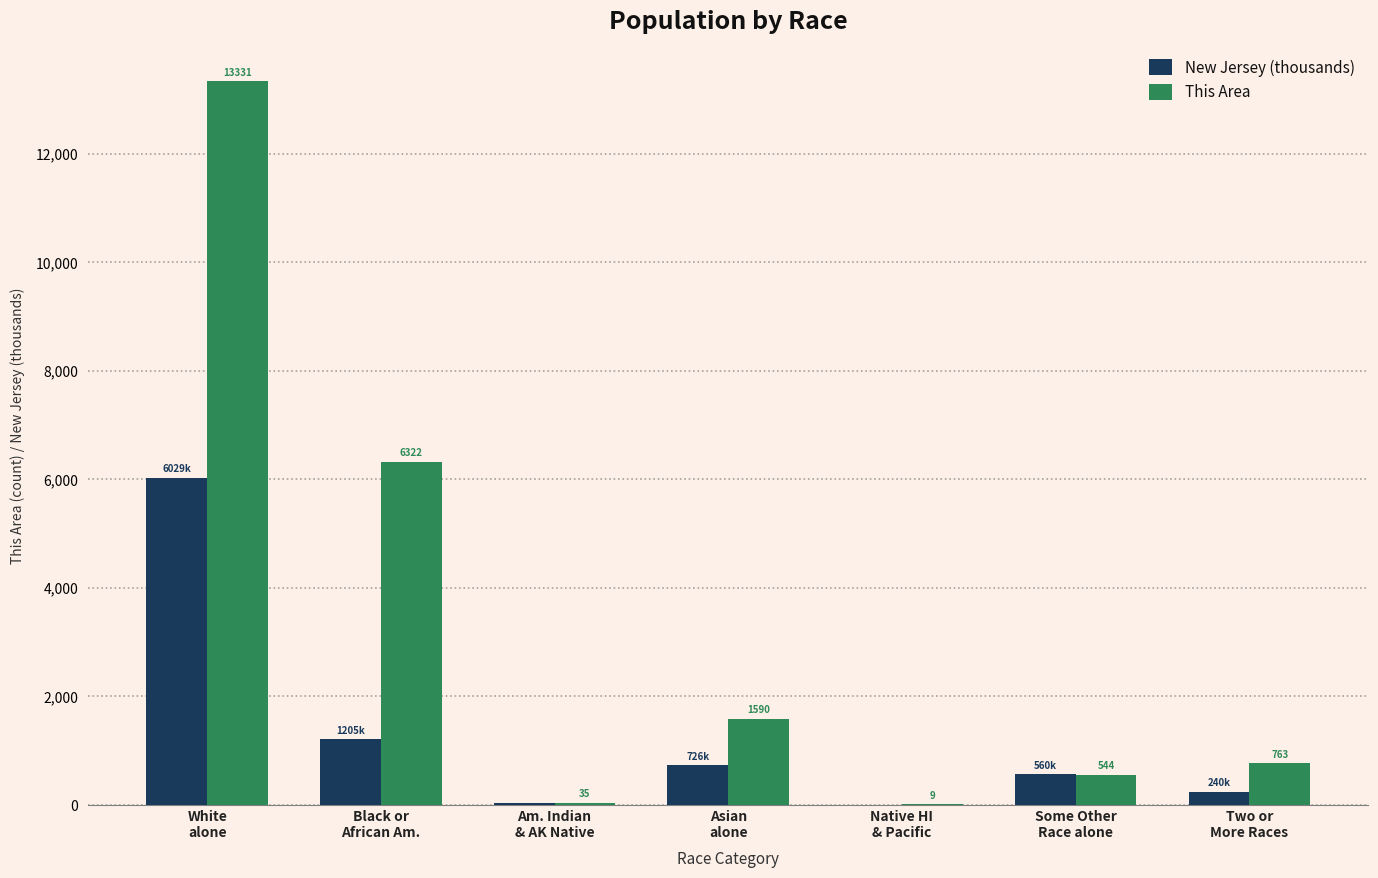

What is the sum of all This Area values?

22594.0